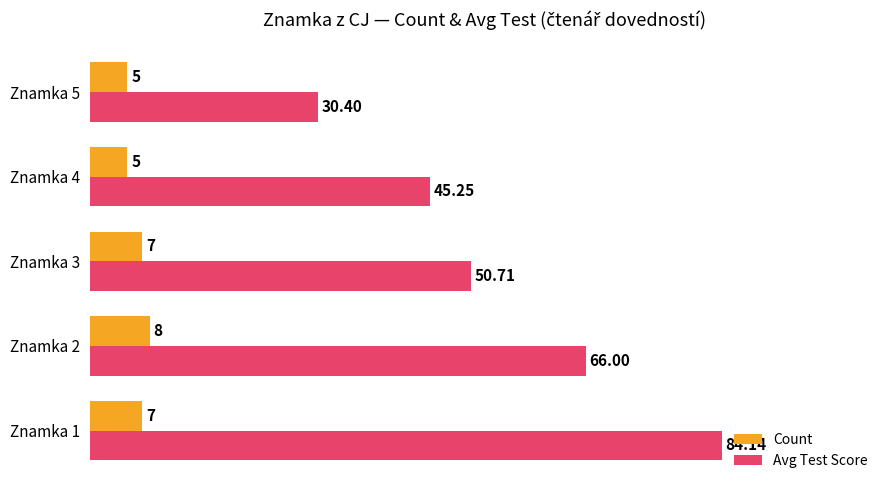

What is the smallest value displayed?

5.0